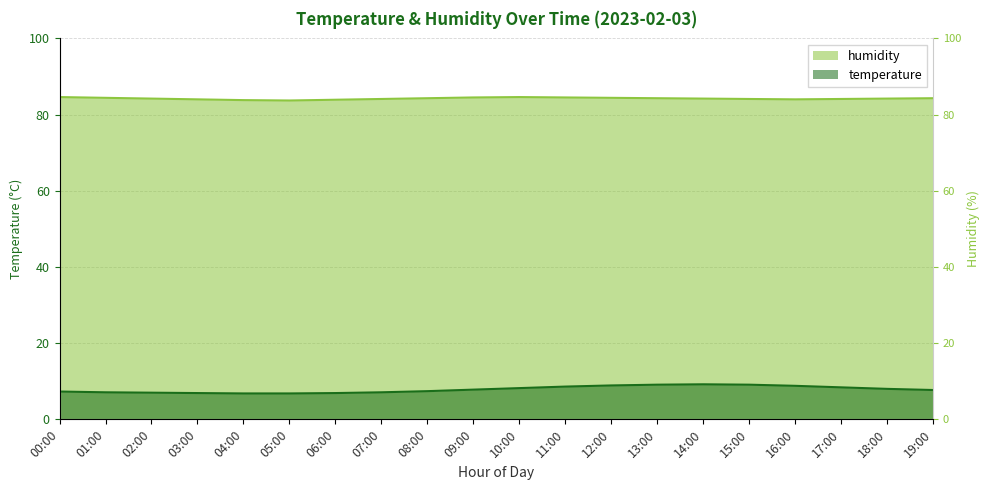

What is the label of the 16th point from the right?

04:00